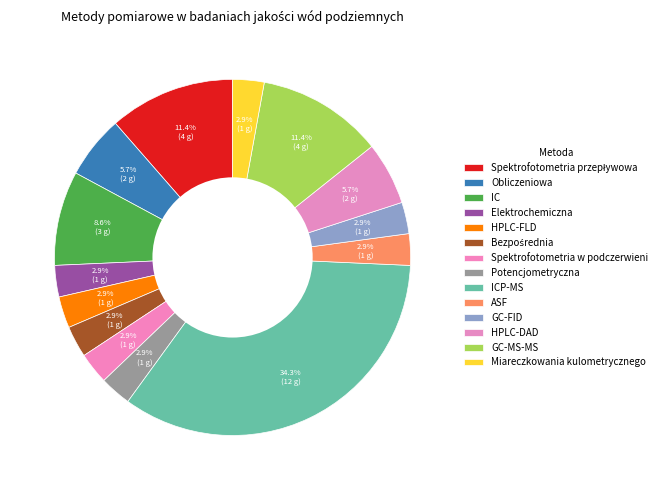

How many segments does this pie chart have?

14